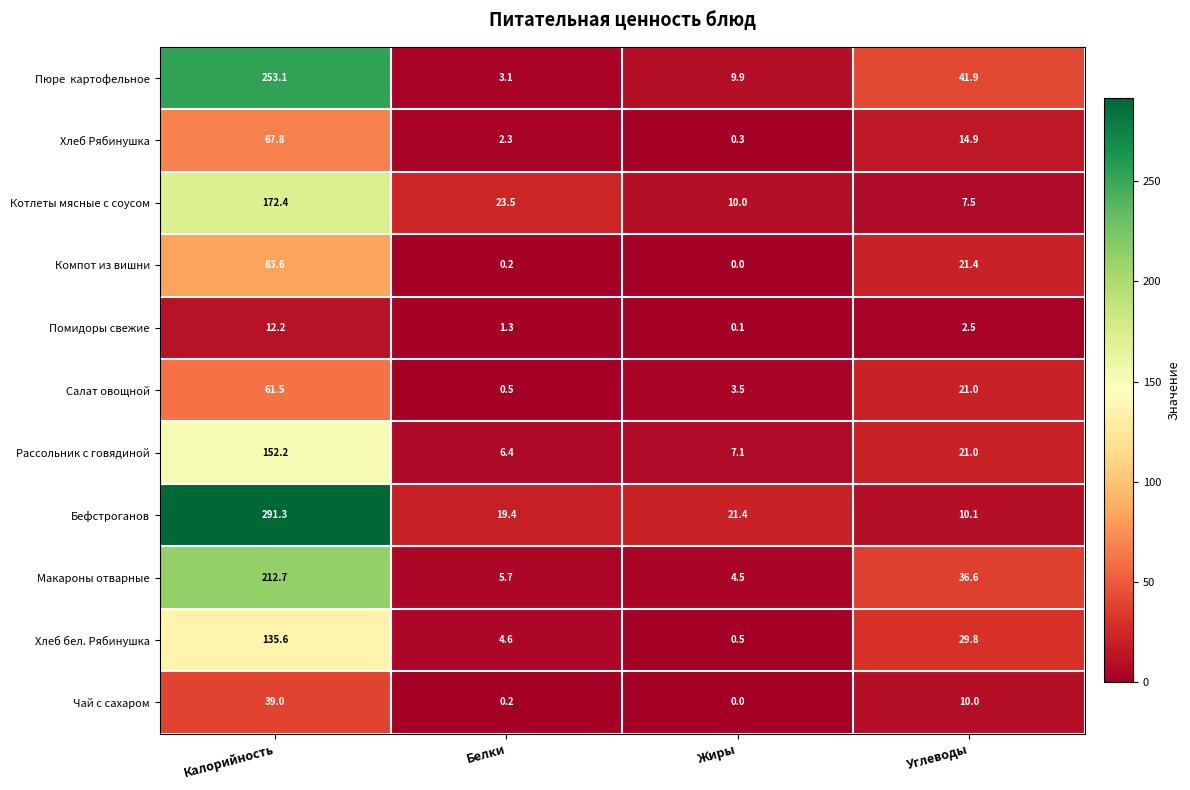

Is it true that Чай с сахаром equals 0.2 at Белки?

True